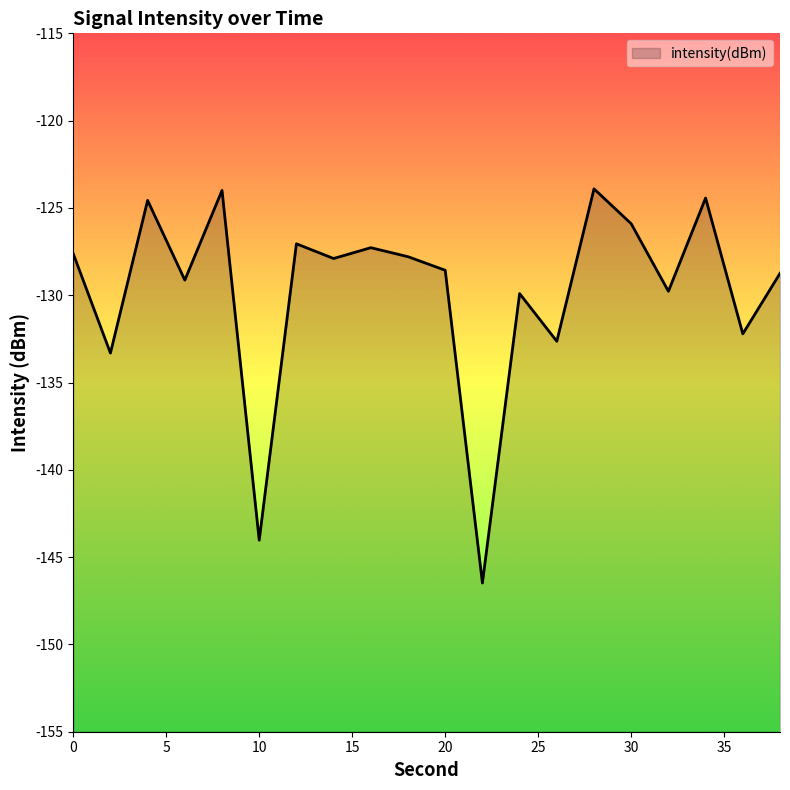

At which label is the value closest to -135?

2